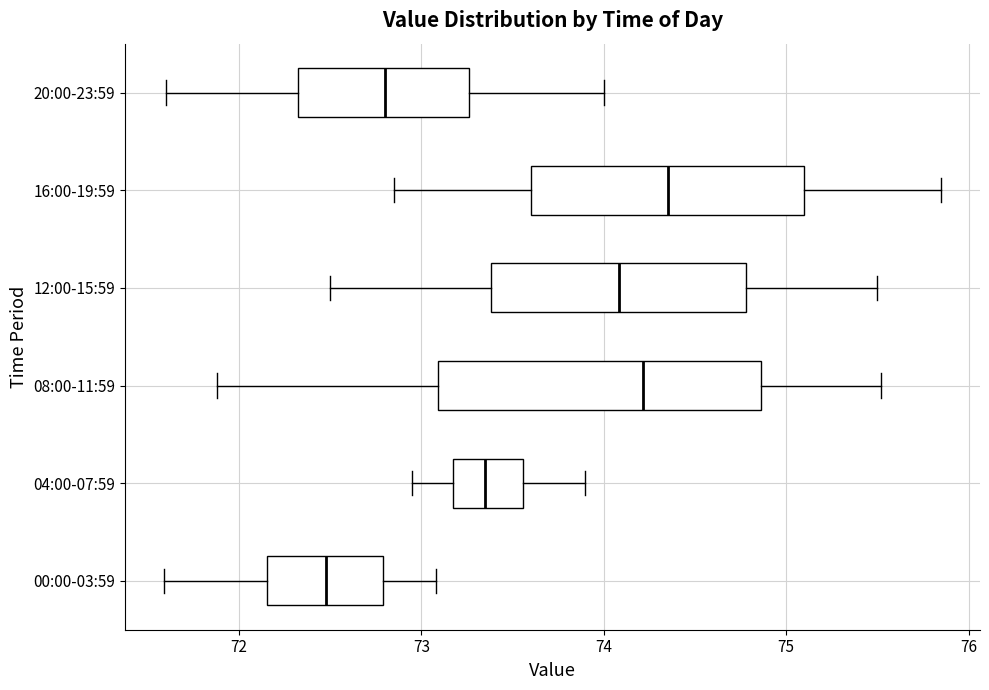

Reading bottom to top, transcribe this box plot: for each box, give where its median line is, the range the box spans, and where its two whiskers end, as read against the x-axis. The values are not printed on the chart, so give them approximately, as read against the axis.

00:00-03:59: median 72.5, box 72.2 to 72.8, whiskers 71.6 to 73.1
04:00-07:59: median 73.4, box 73.2 to 73.6, whiskers 73.0 to 73.9
08:00-11:59: median 74.2, box 73.1 to 74.9, whiskers 71.9 to 75.5
12:00-15:59: median 74.1, box 73.4 to 74.8, whiskers 72.5 to 75.5
16:00-19:59: median 74.4, box 73.6 to 75.1, whiskers 72.9 to 75.9
20:00-23:59: median 72.8, box 72.3 to 73.3, whiskers 71.6 to 74.0